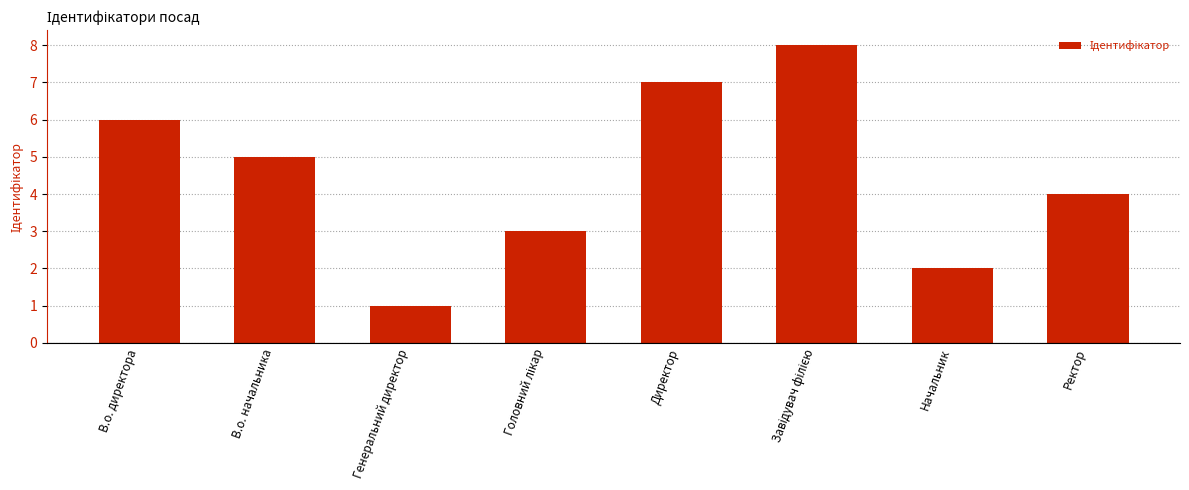

The value at В.о. начальника is 5. True or false?

True